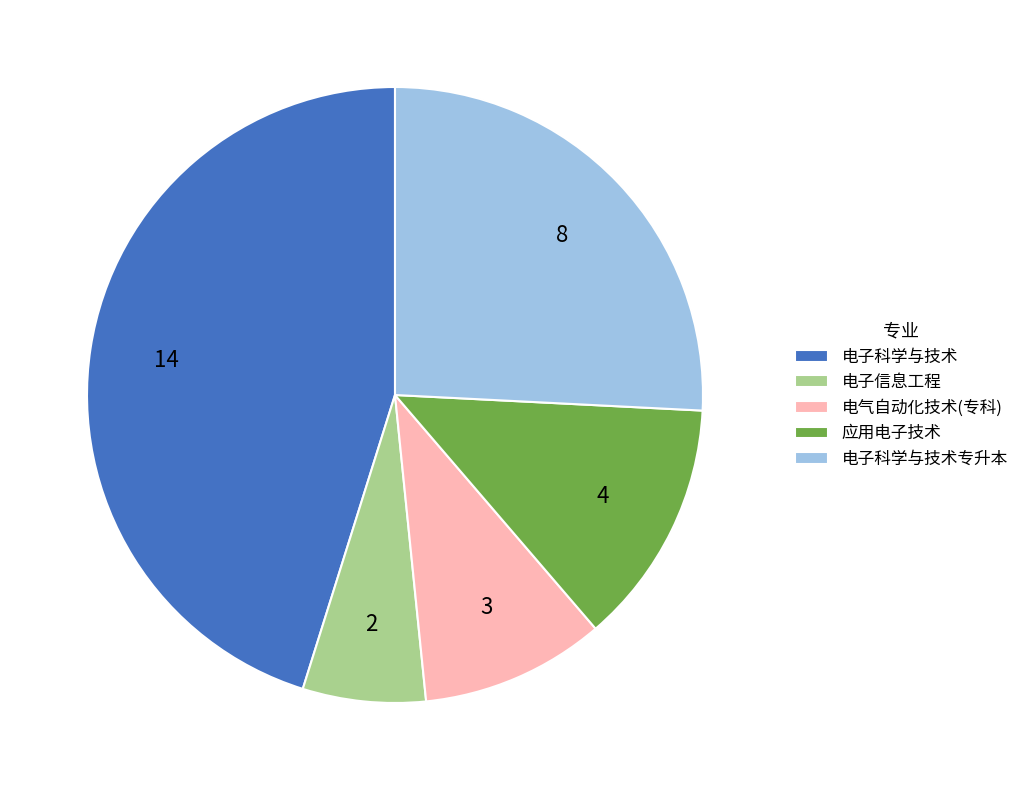

Do 电子科学与技术 and 电气自动化技术(专科) together represent more than half of the pie?

Yes